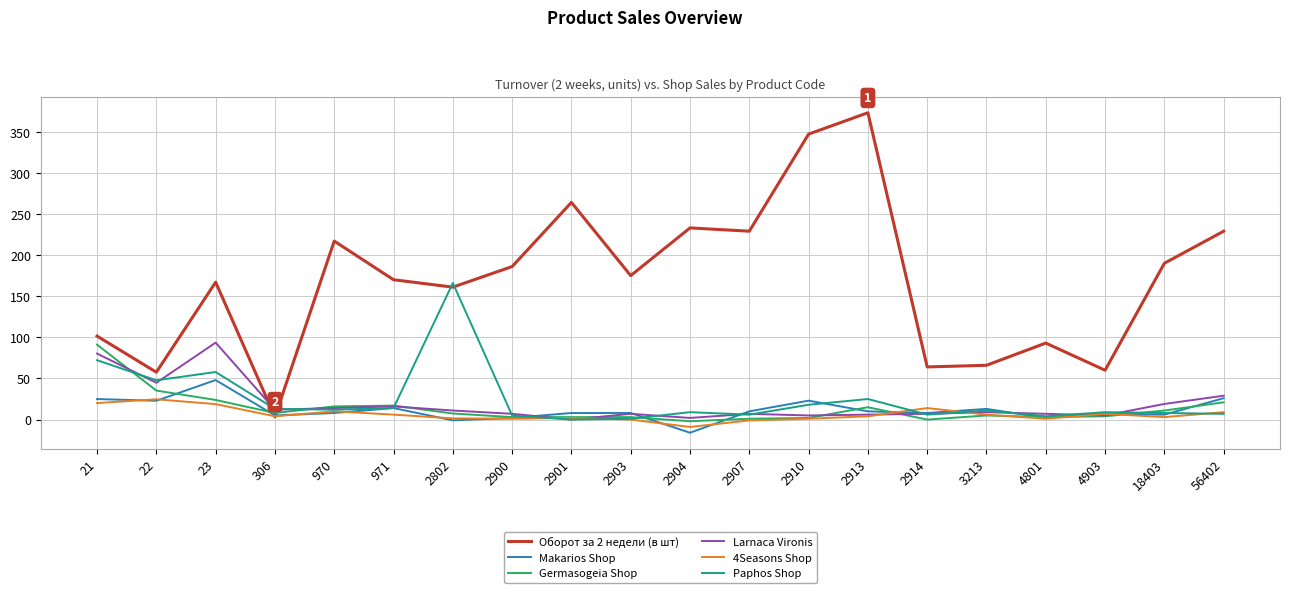

Is the value of Larnaca Vironis at 21 greater than the value of Оборот за 2 недели (в шт) at 971?

No